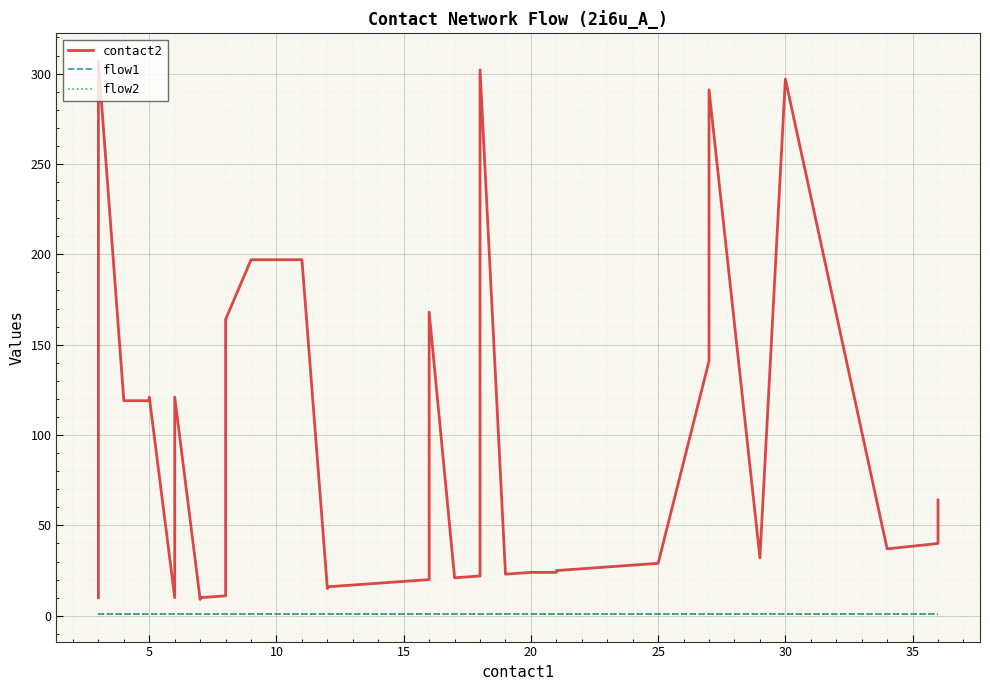

What are all the series names shown in the legend?

contact2, flow1, flow2